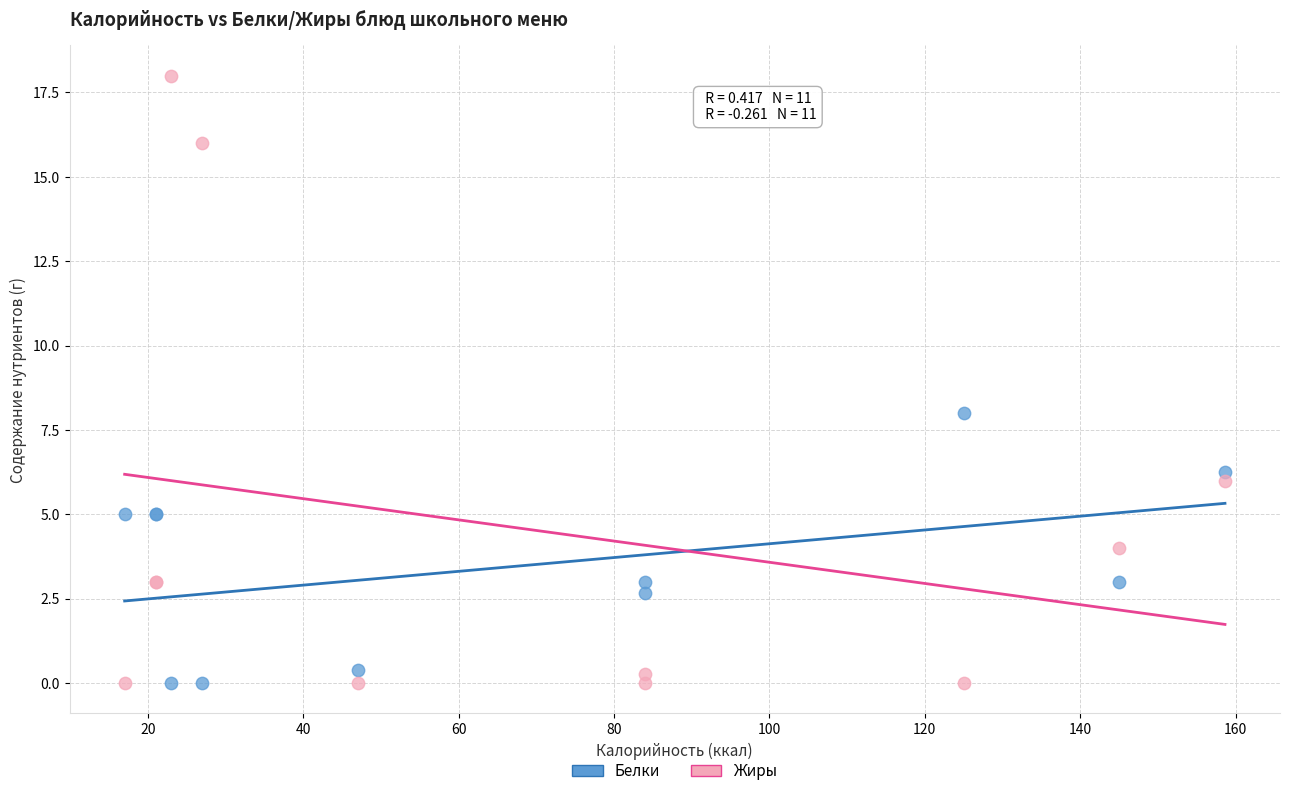

Which series has the largest Y range (max minus min)?

Жиры